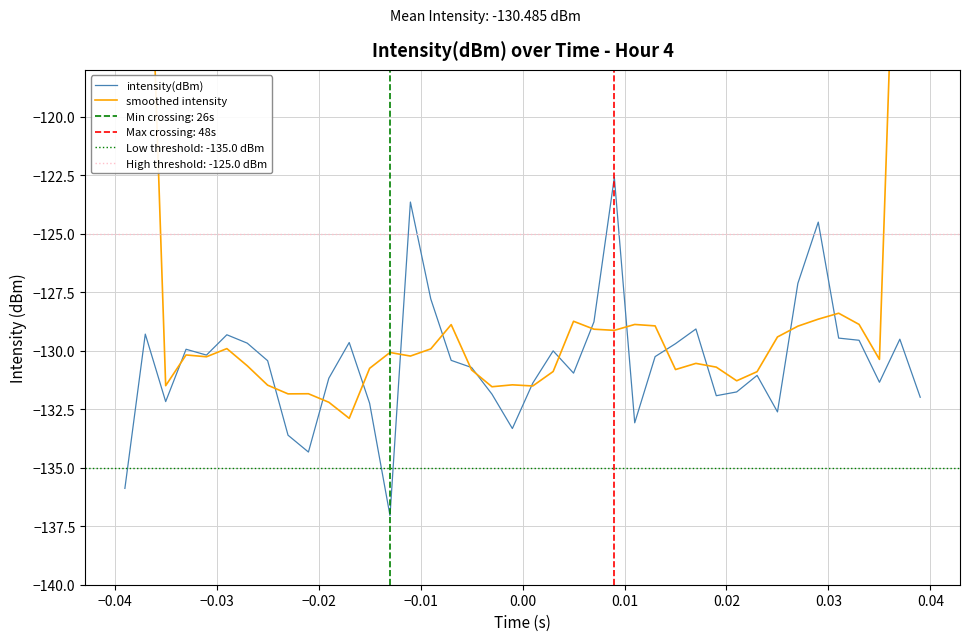

How many data points does each series have?

40